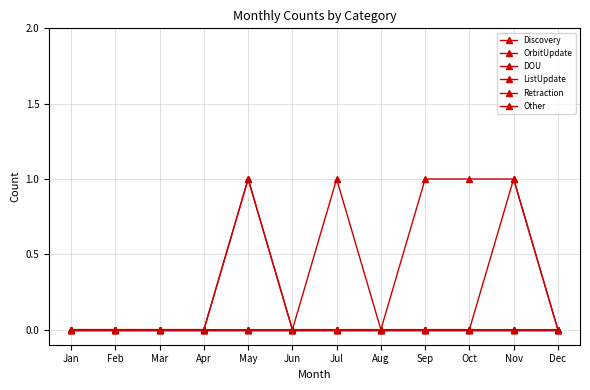

Does the chart have visible grid lines?

Yes